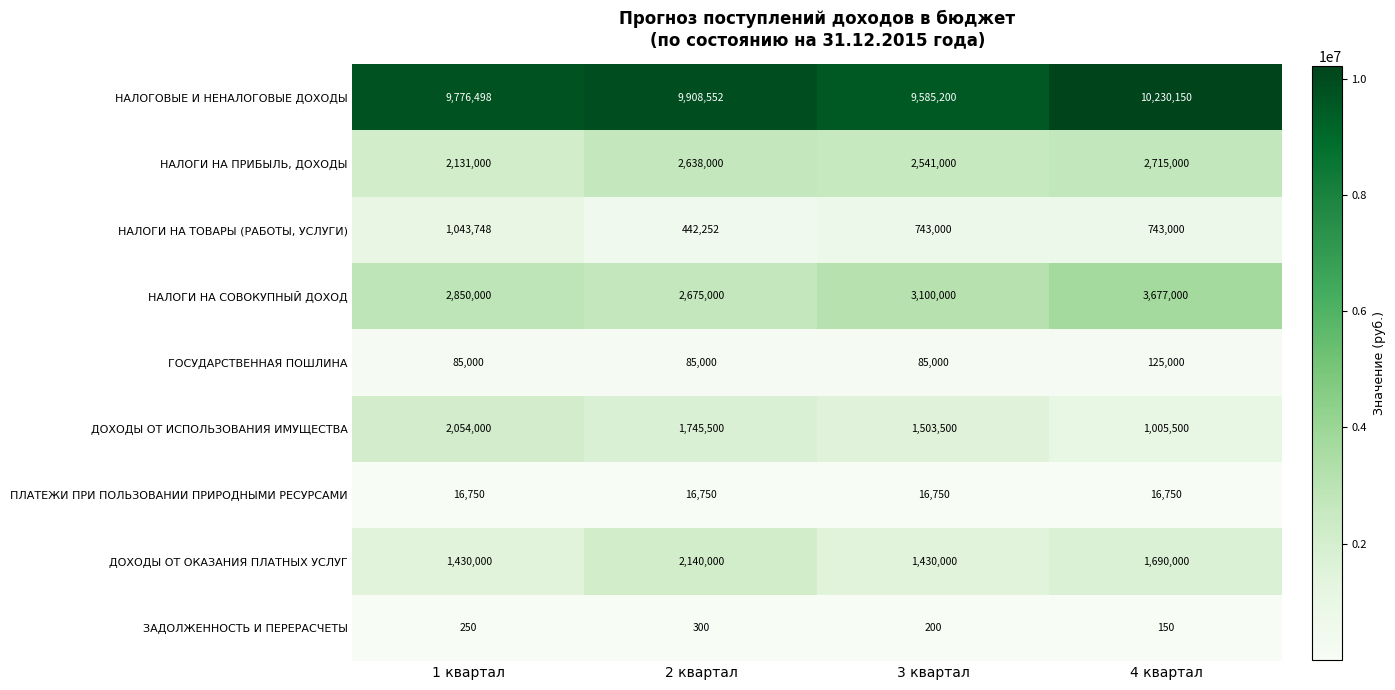

What is the sum of the НАЛОГИ НА ТОВАРЫ (РАБОТЫ, УСЛУГИ) values at 1 квартал and 2 квартал?

1486000